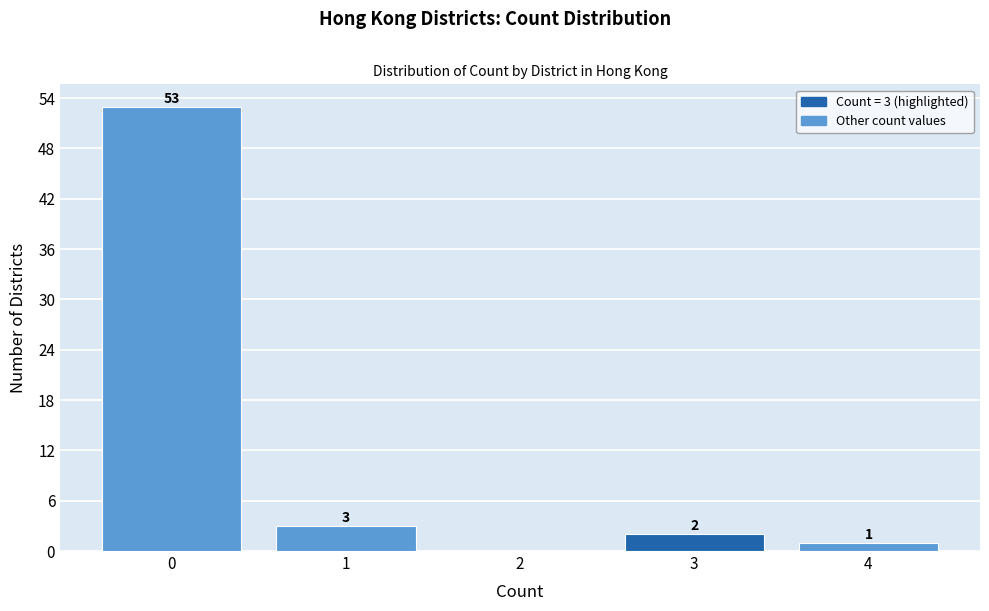

Reading left to right, list all the values displayed in this chart.

0=53	1=3	2=0	3=2	4=1